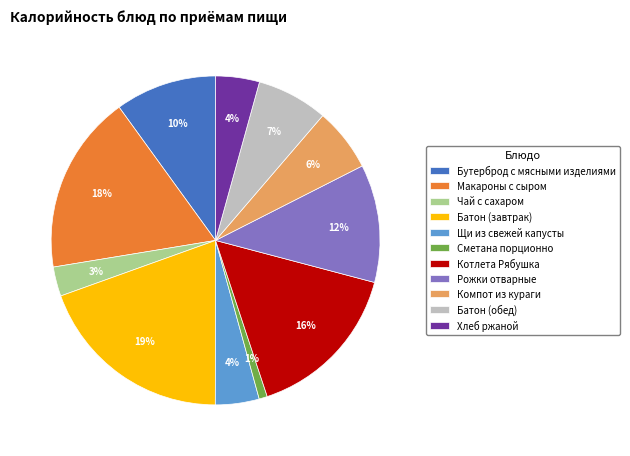

The Хлеб ржаной slice represents 4% of the pie. True or false?

True